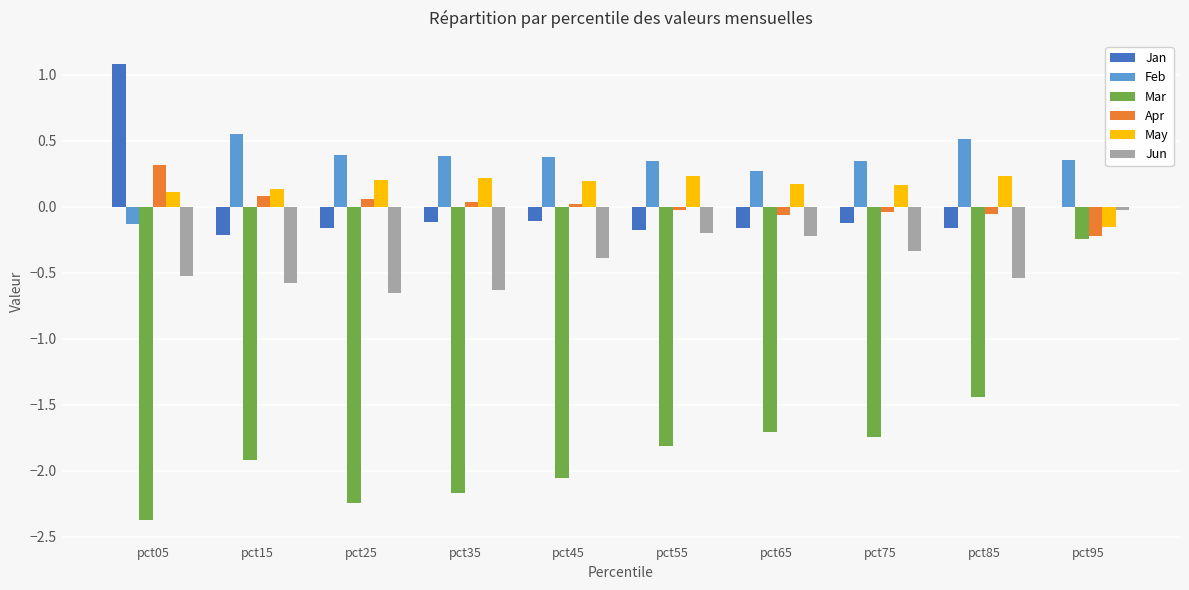

Which series changed the most between pct35 and pct65?

Mar